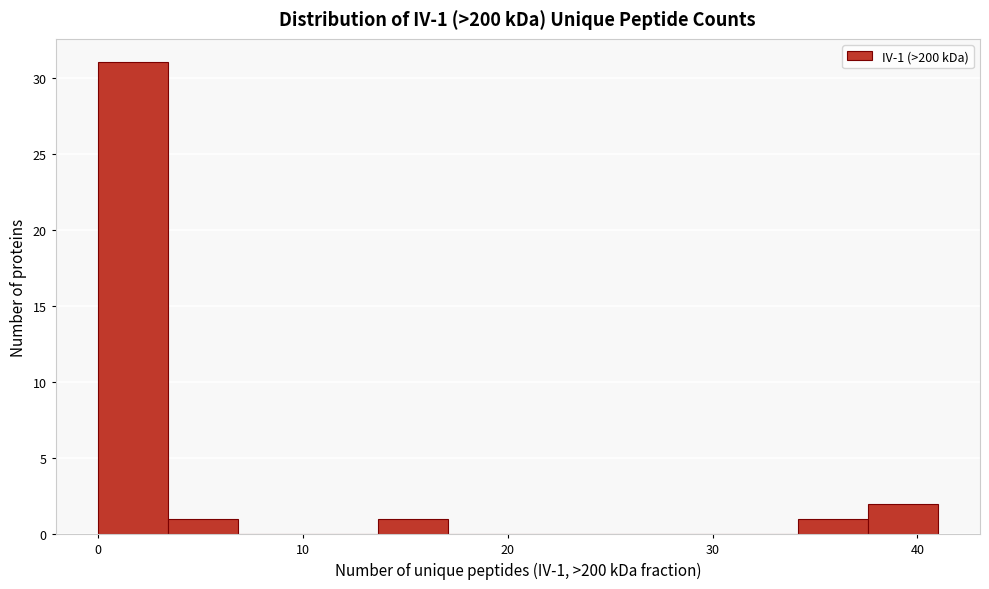

Read against the x-axis, roughly where is the centre of the tallest bar?

2